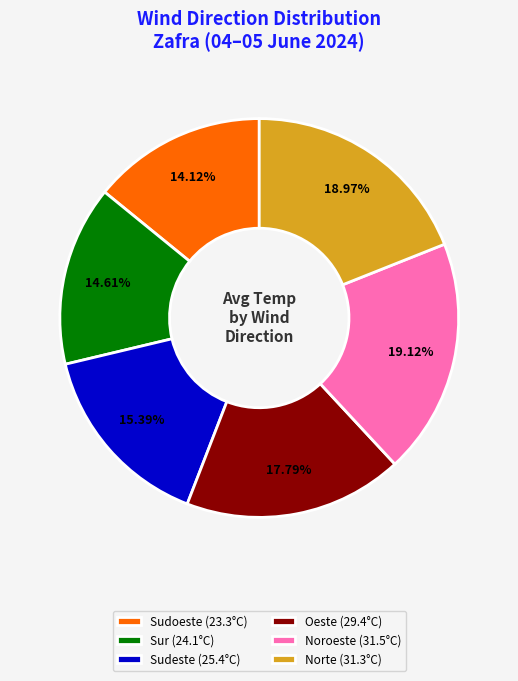

What is the ratio of the value at Sudeste (25.4°C) to the value at Noroeste (31.5°C)?

0.8